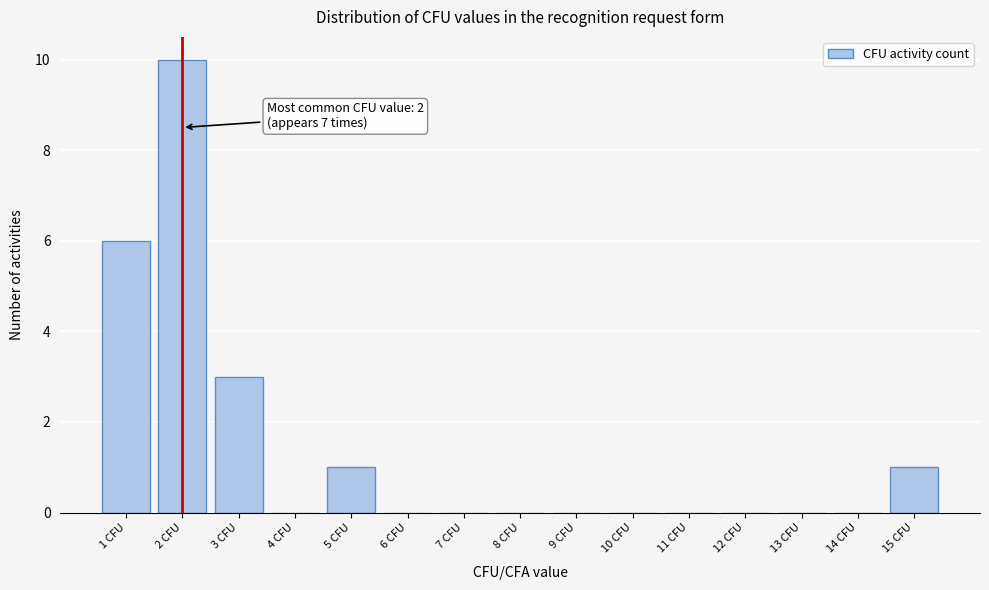

Over which range of the x-axis is the bar tallest?

1.5 to 2.5